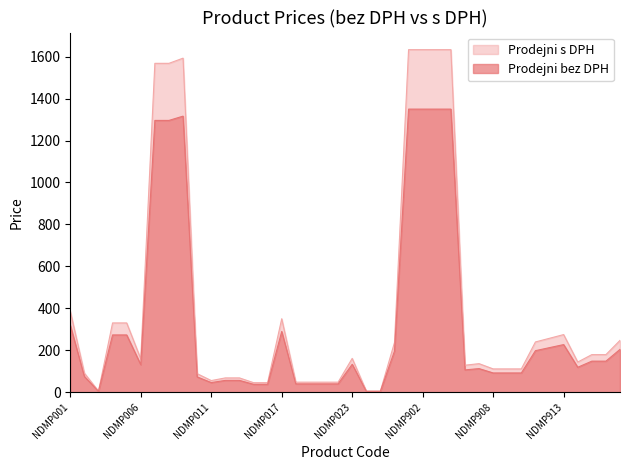

List the series in order of their peak value, highest first.

Prodejni s DPH, Prodejni bez DPH